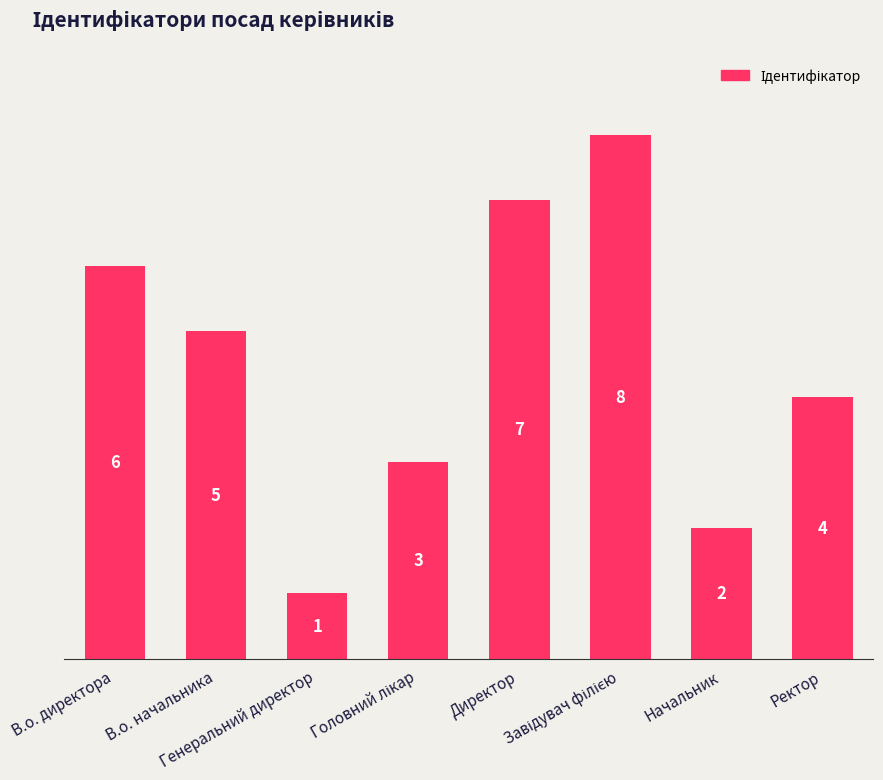

How many values are below 5?

4